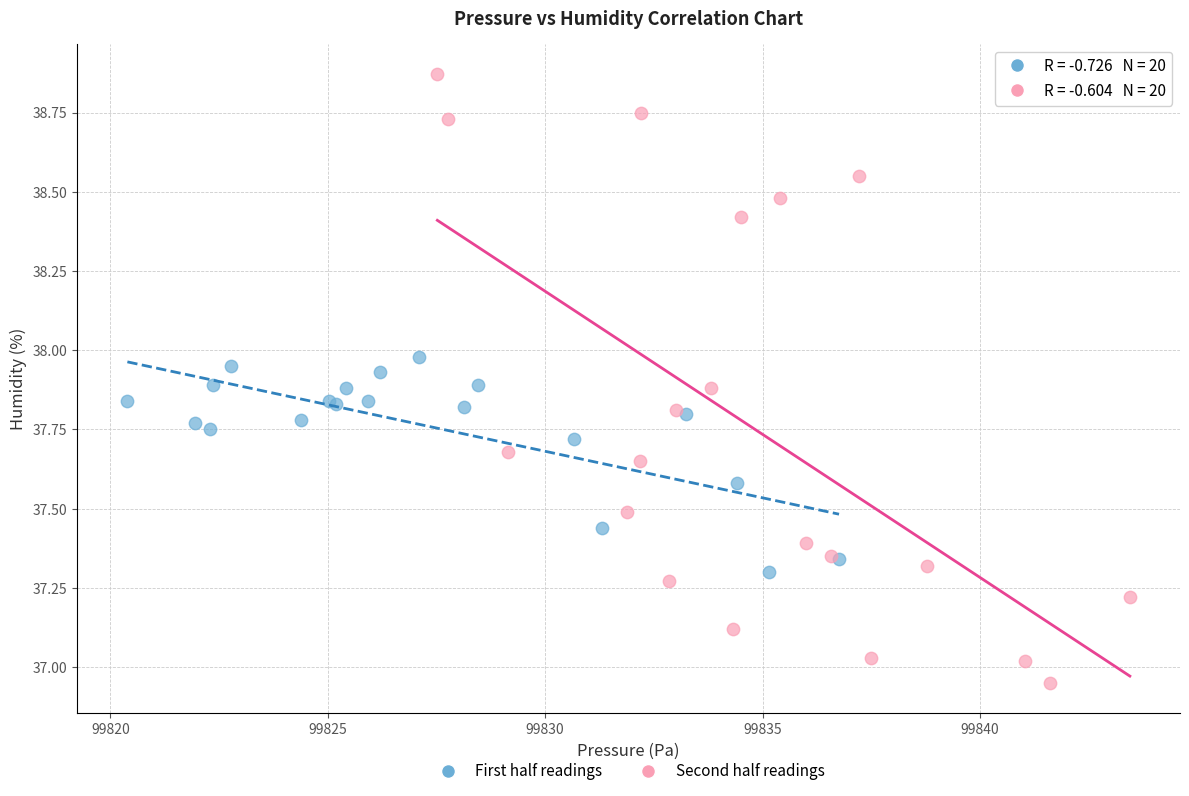

Which series has the largest Y range (max minus min)?

Second half readings